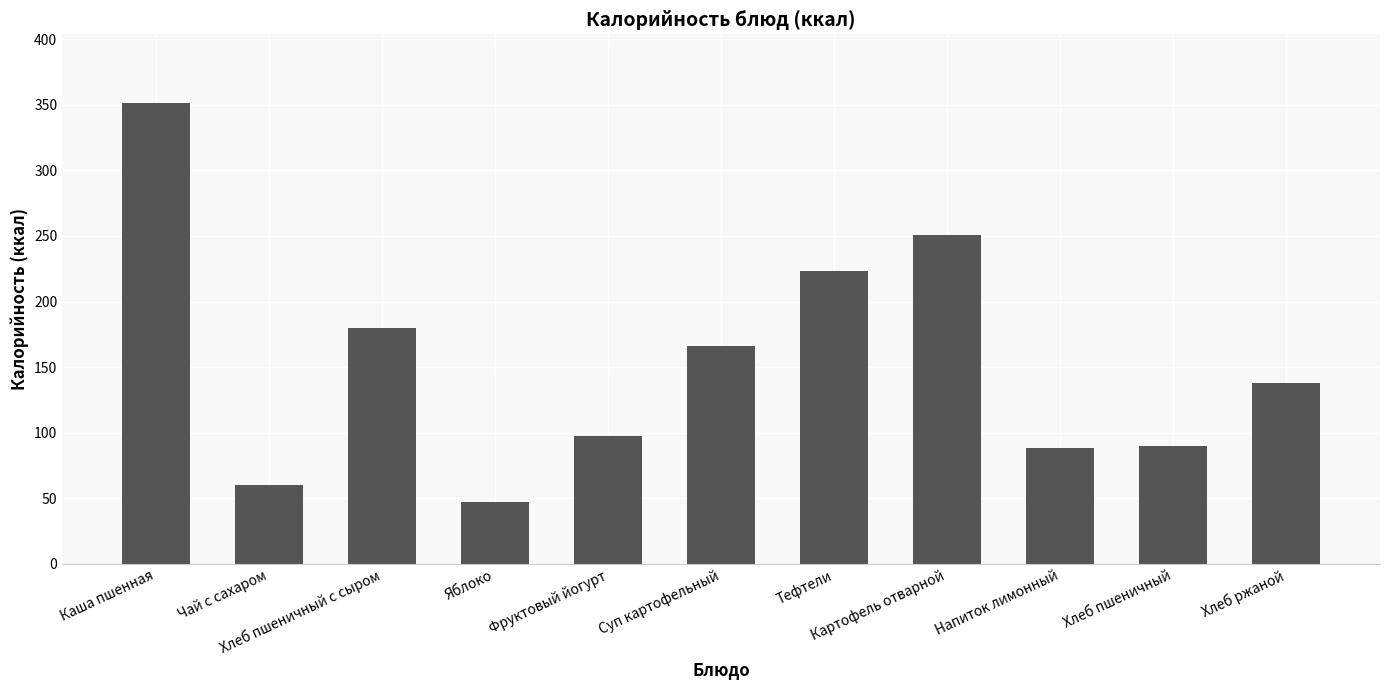

What is the sum of the values at Тефтели and Суп картофельный?

388.8